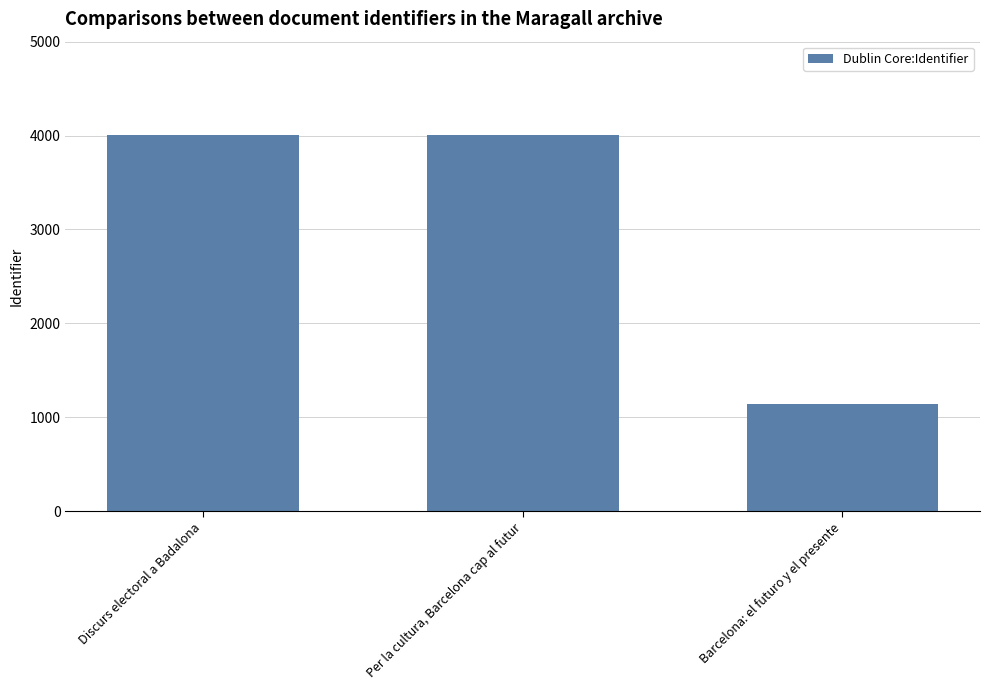

List the labels in order of value, smallest first.

Barcelona: el futuro y el presente, Discurs electoral a Badalona, Per la cultura, Barcelona cap al futur